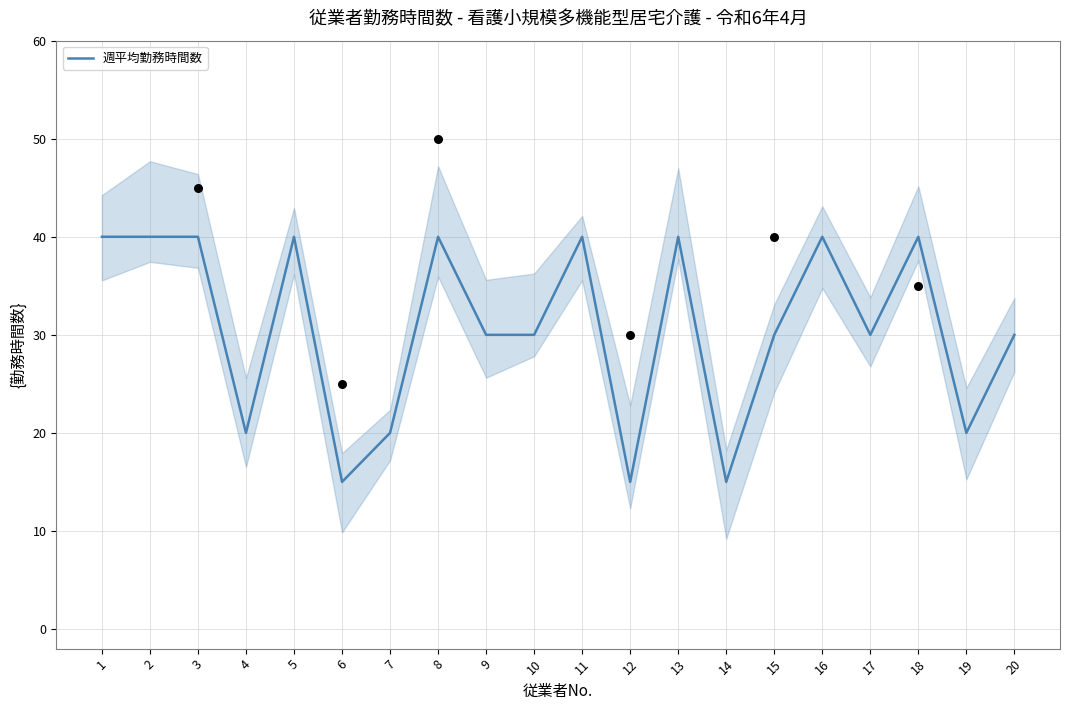

What is the ratio of the value at 12 to the value at 5?

0.4